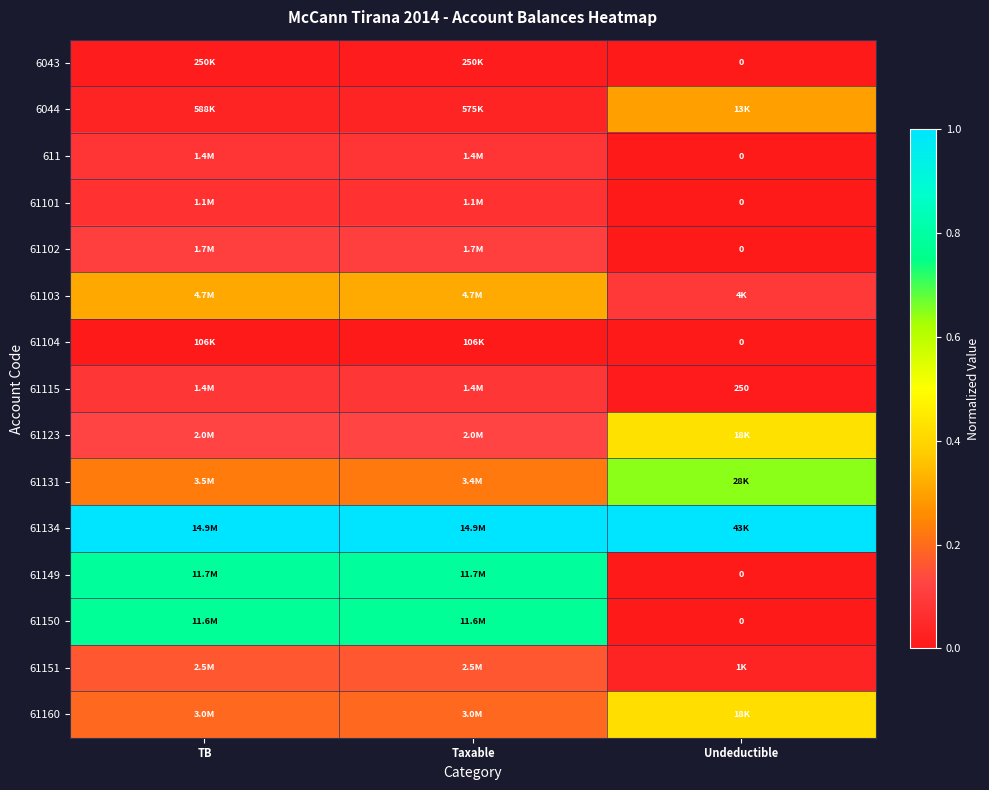

At which label does 61101 reach its minimum?

Undeductible